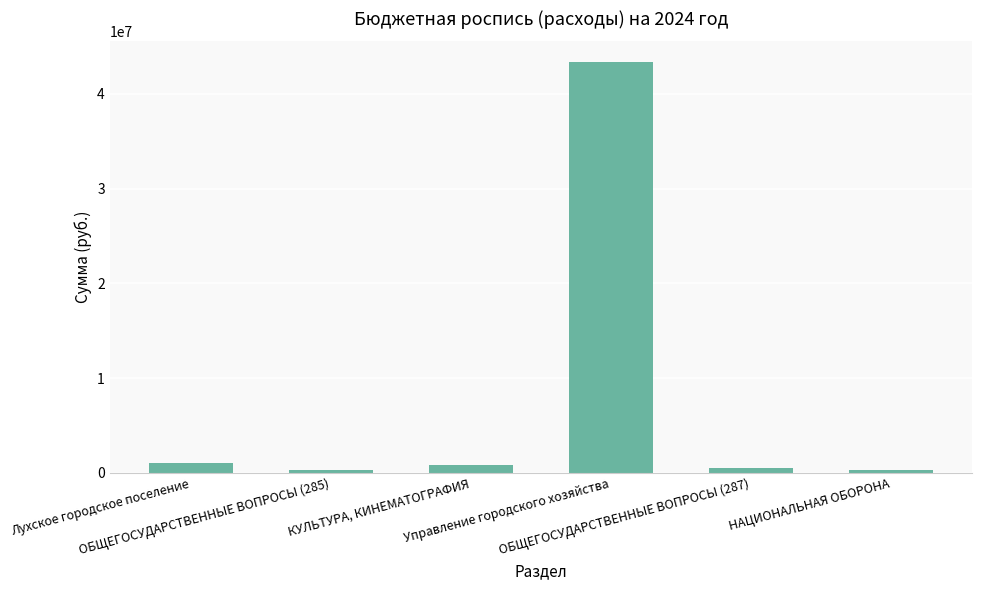

Does the chart contain any negative values?

No